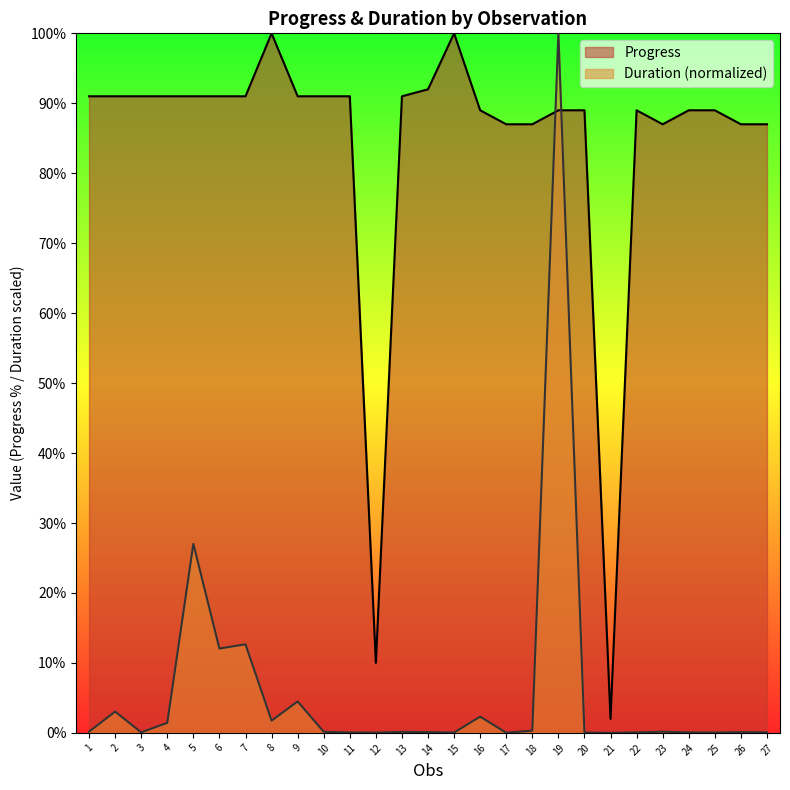

How many times do Progress and Duration_sec cross each other?

2